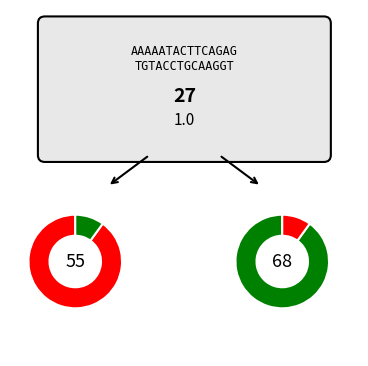

How many segments does this pie chart have?

2